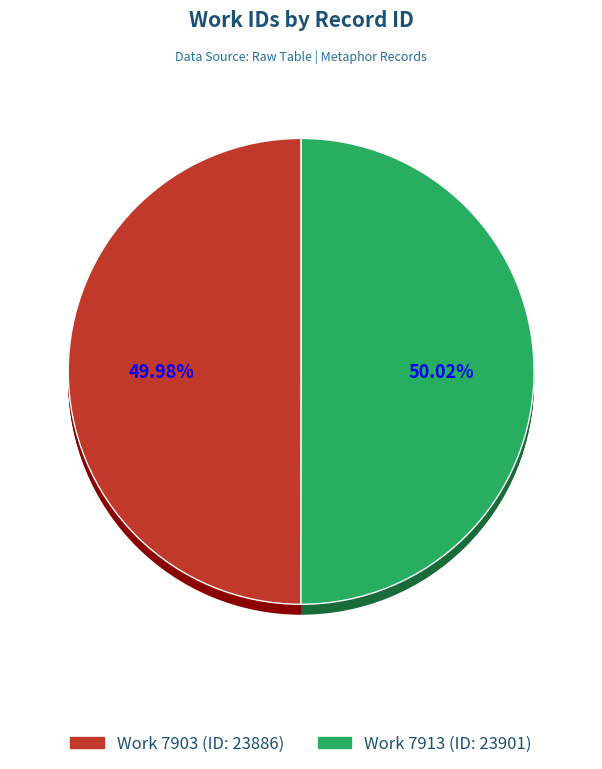

Is the sum of 7913 and 7903 greater than half?

Yes